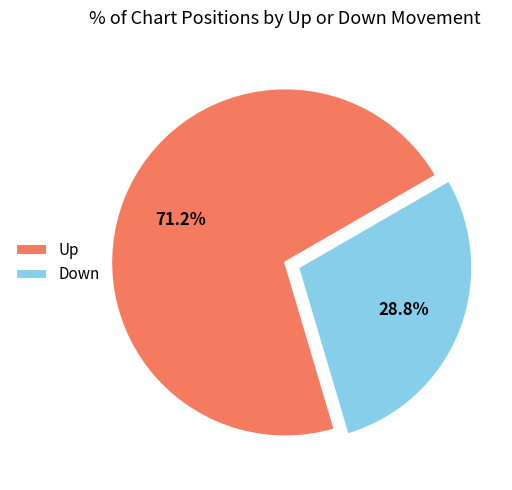

What portion of the pie excludes Down?

71.2%